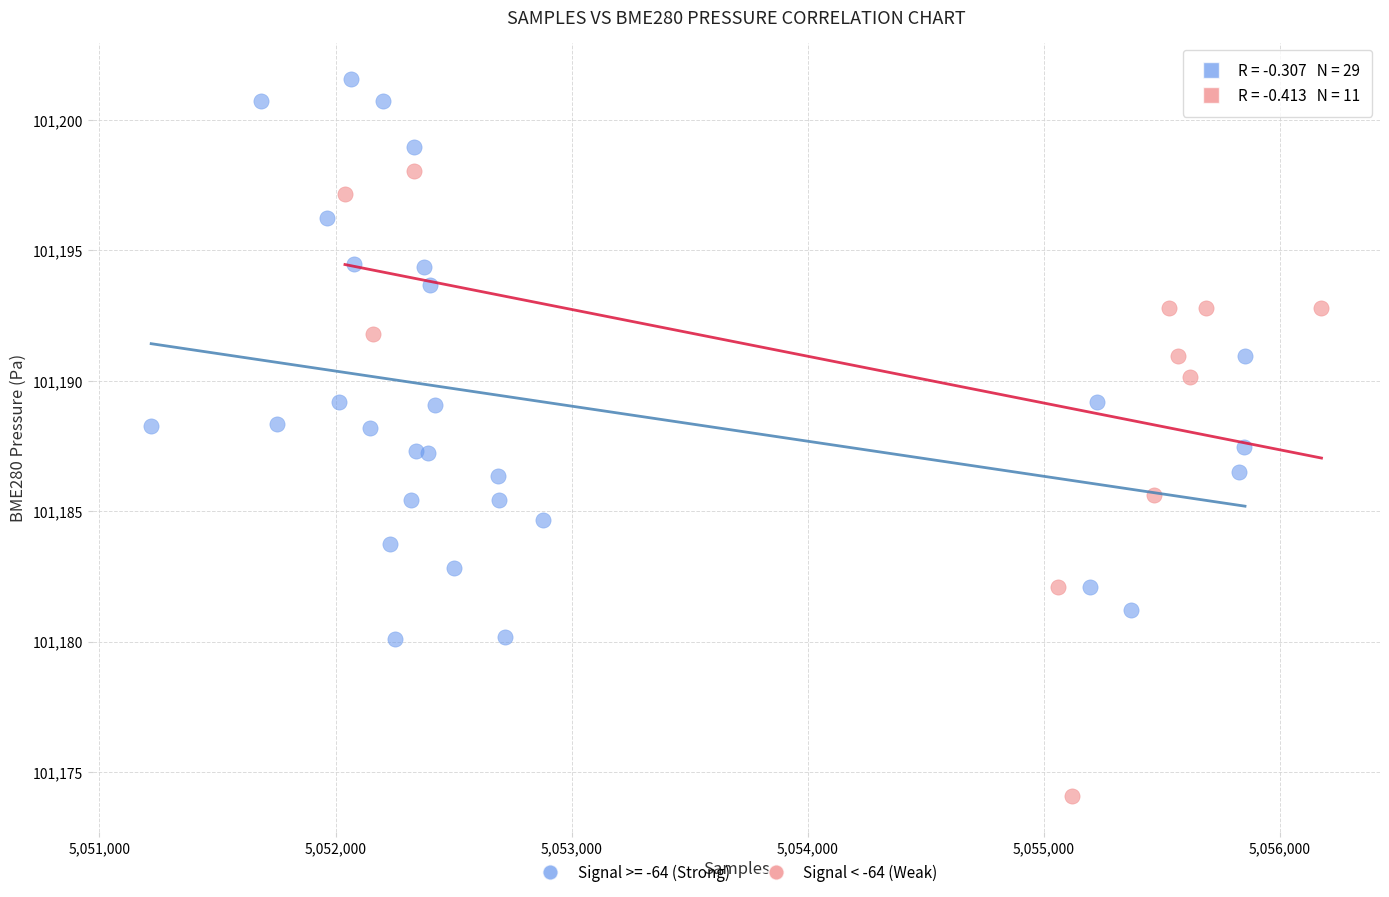

Which series reaches the maximum Y coordinate?

Signal >= -64 (Strong)